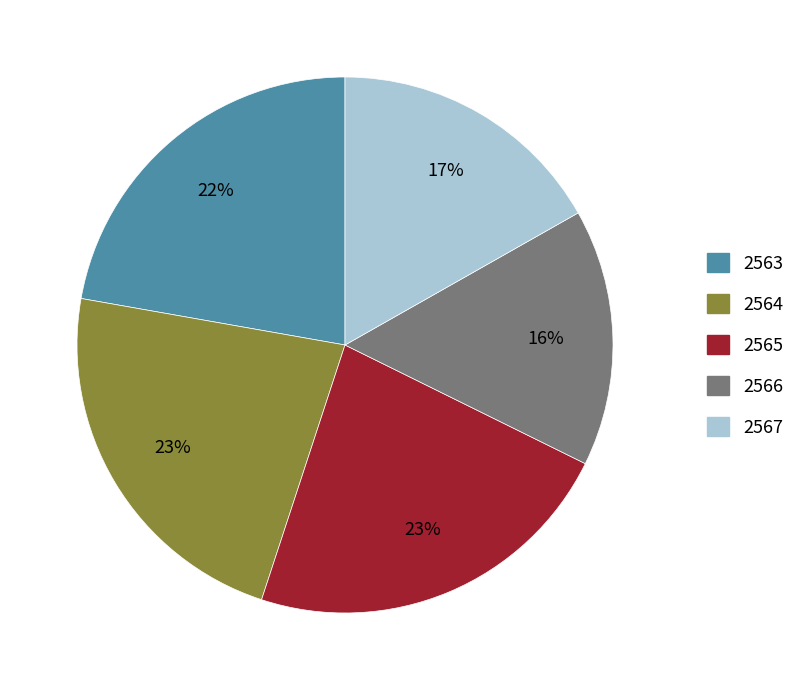

To the nearest percent, what portion does 2563 represent?

22%